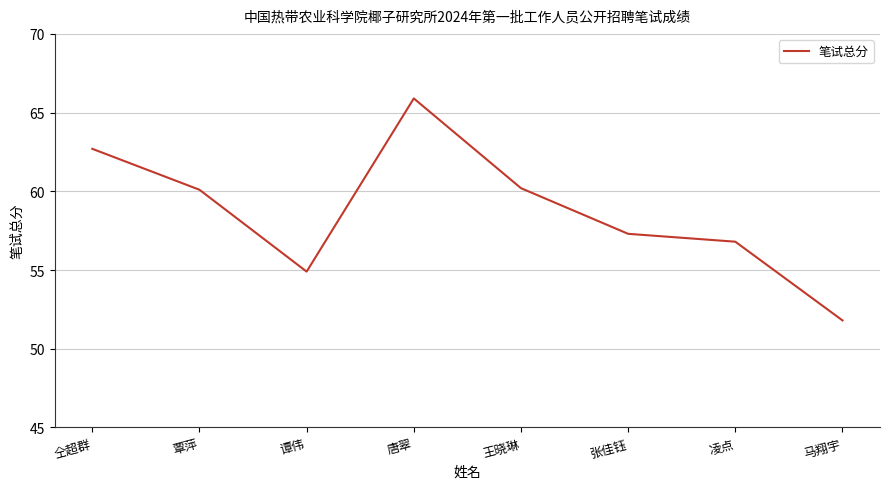

How many interior local peaks (higher than both neighbors) does the data have?

1